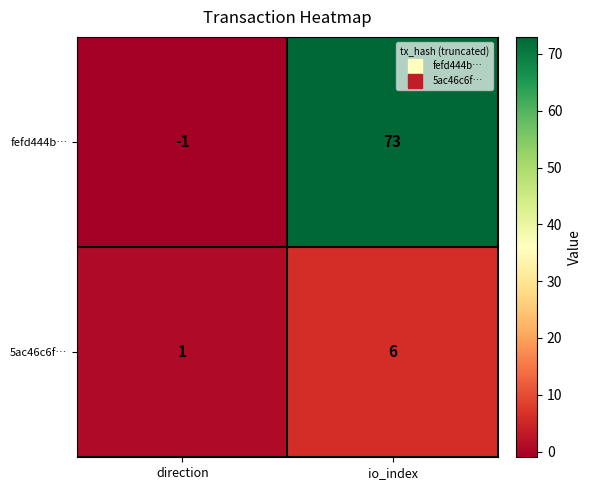

What is the approximate value of fefd444b… at io_index?

73